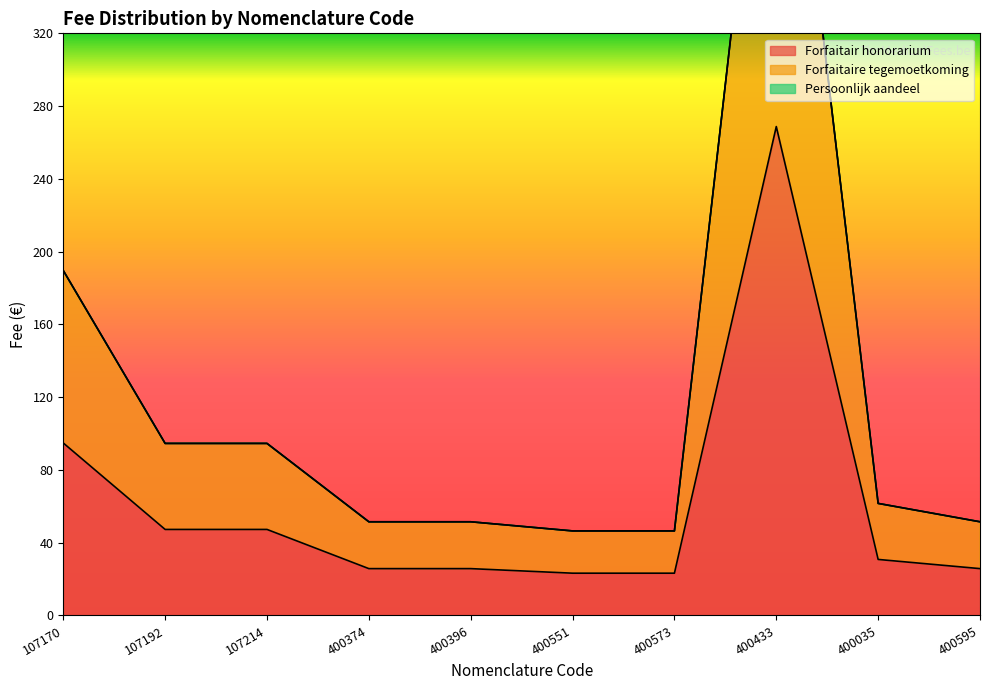

How many interior local peaks does the Forfaitaire tegemoetkoming series have?

1